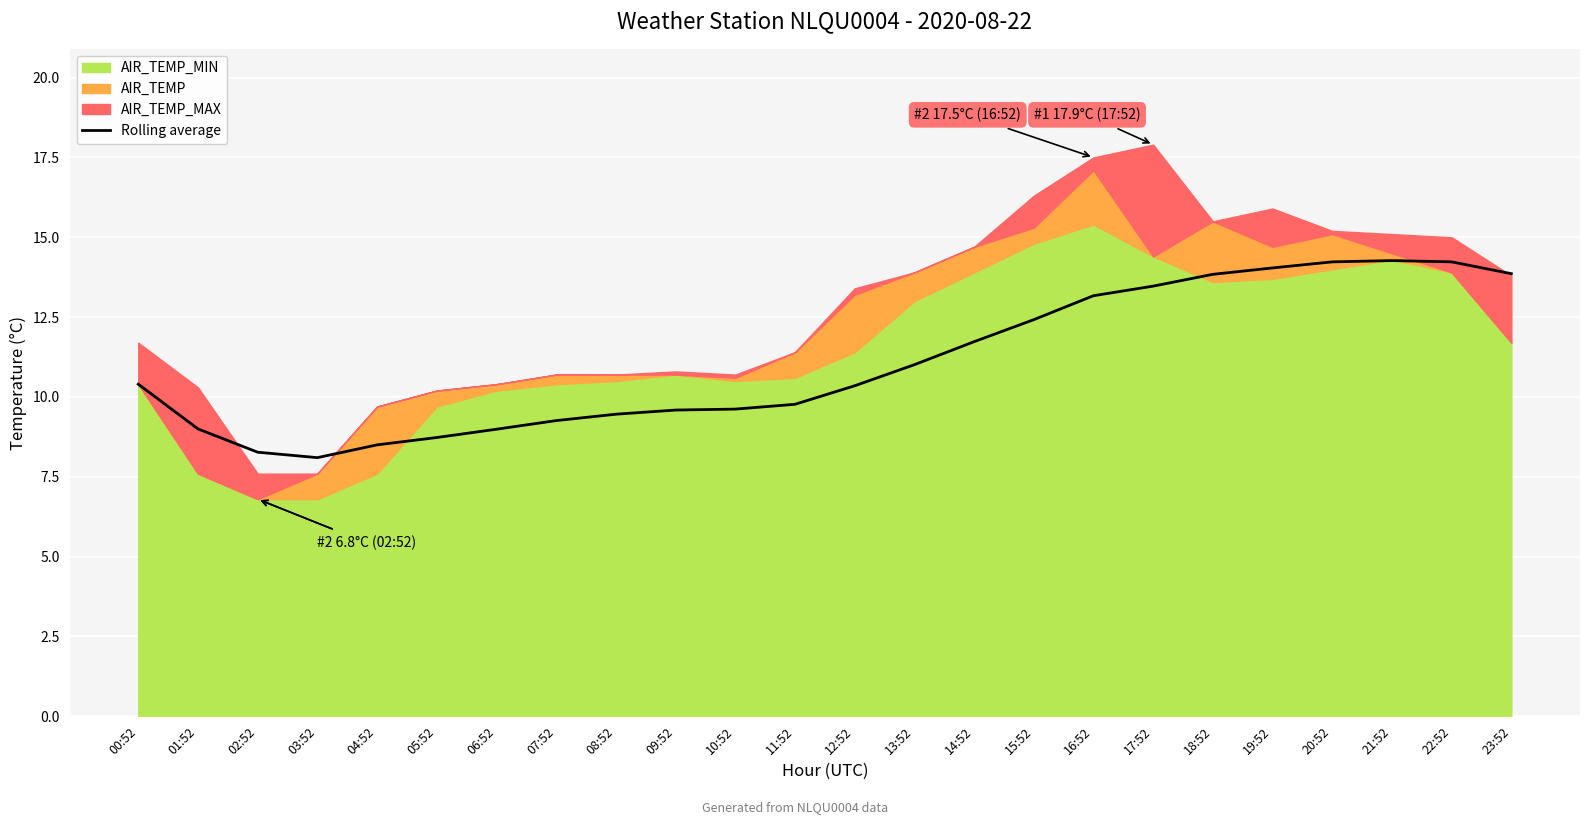

The chart shows a value of 18.6 at 13:52. True or false?

False